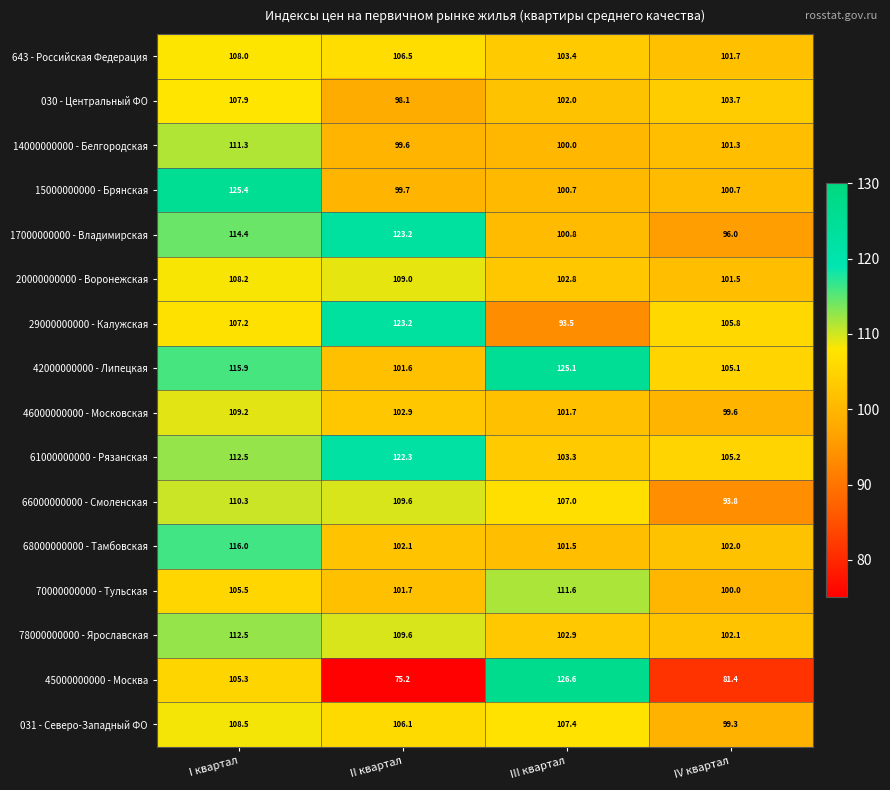

The value of 29000000000 - Калужская at III квартал is 49.9. True or false?

False